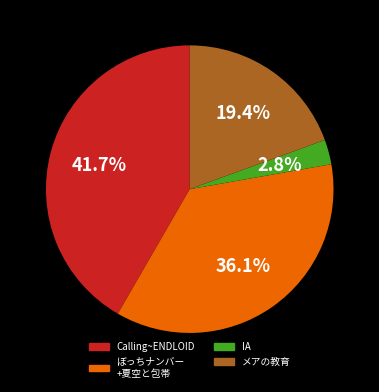

Does any single category account for the majority?

No